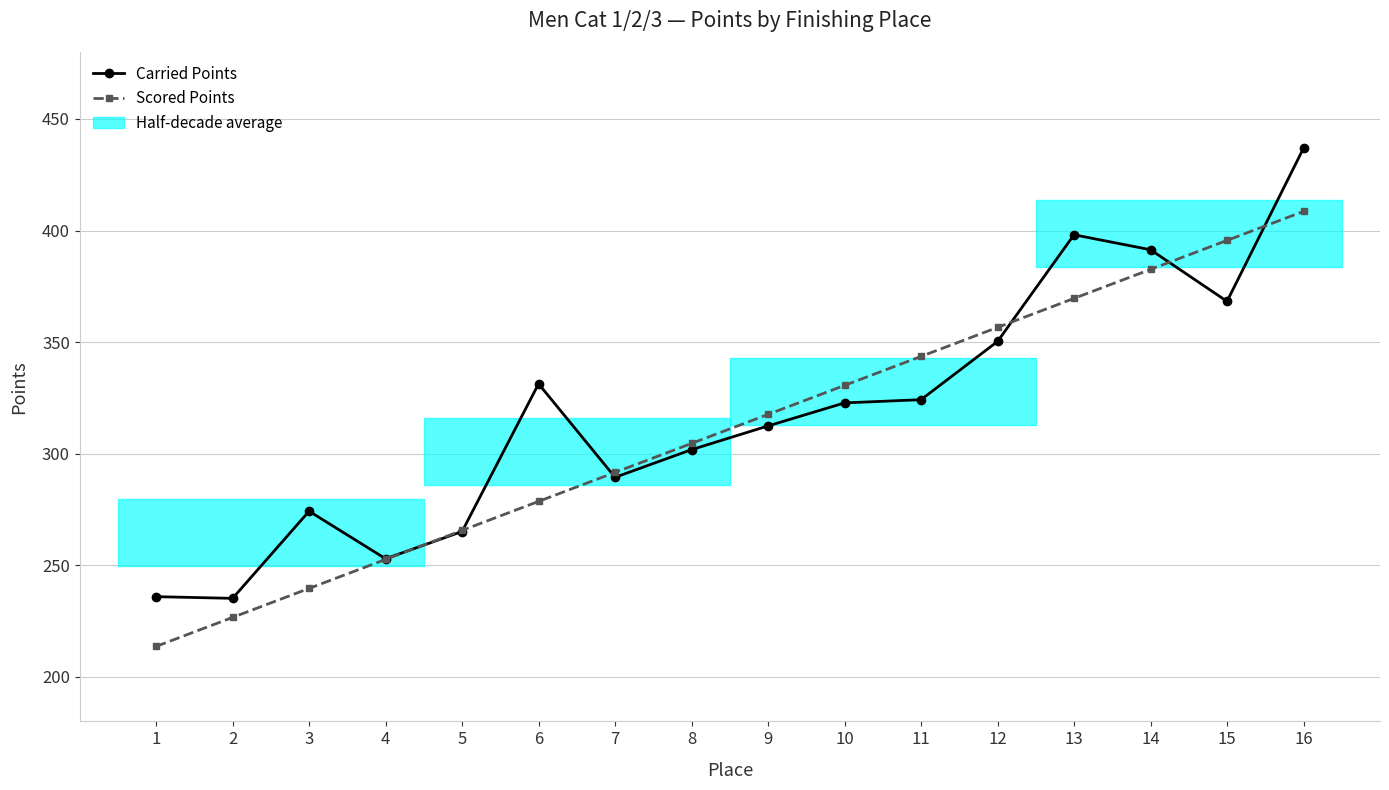

Rank the series by their average value, from lowest to highest.

Scored Points, Carried Points